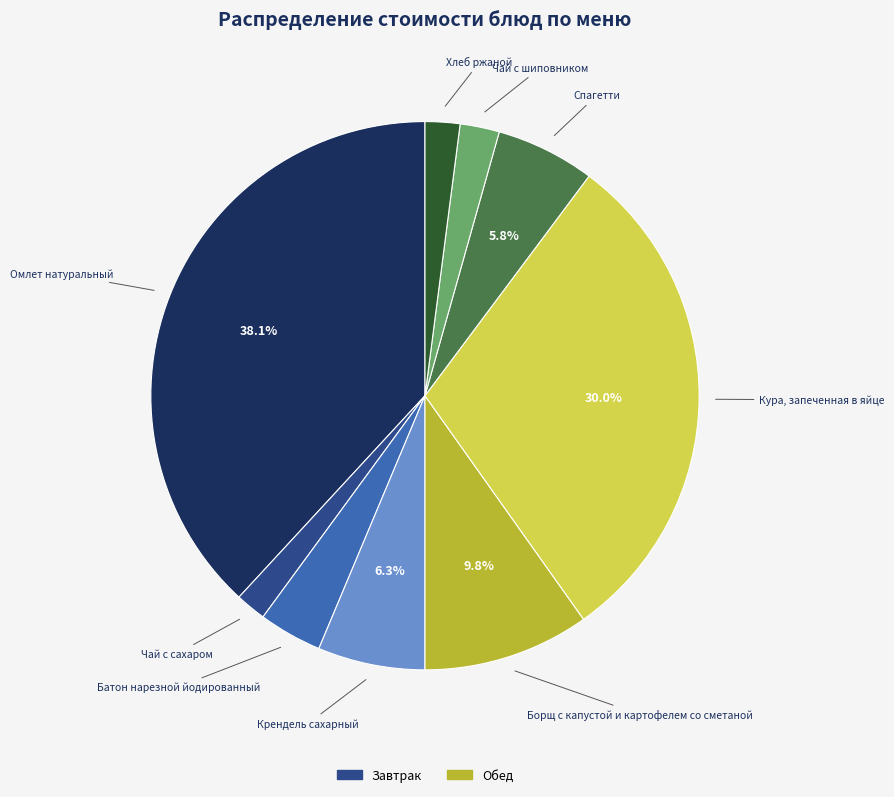

Is there any slice that represents more than half of the pie?

No